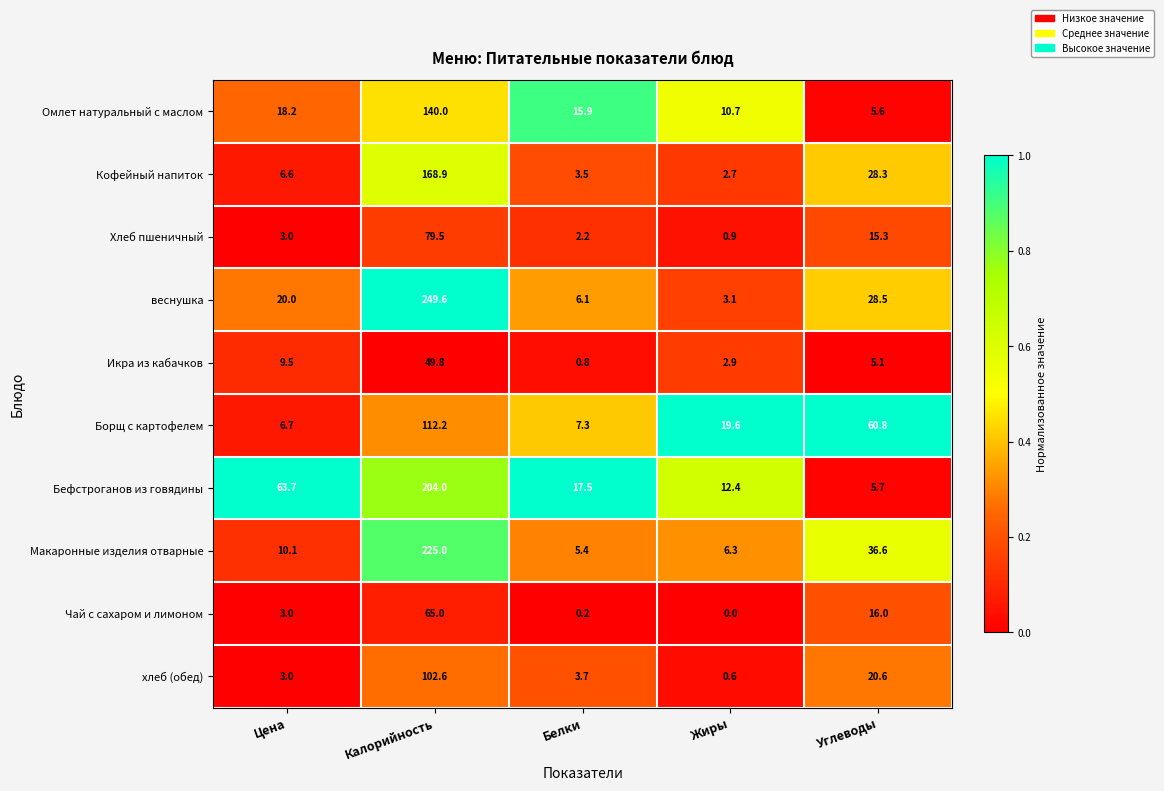

What is the difference between the second highest and minimum values in the веснушка series?

25.4